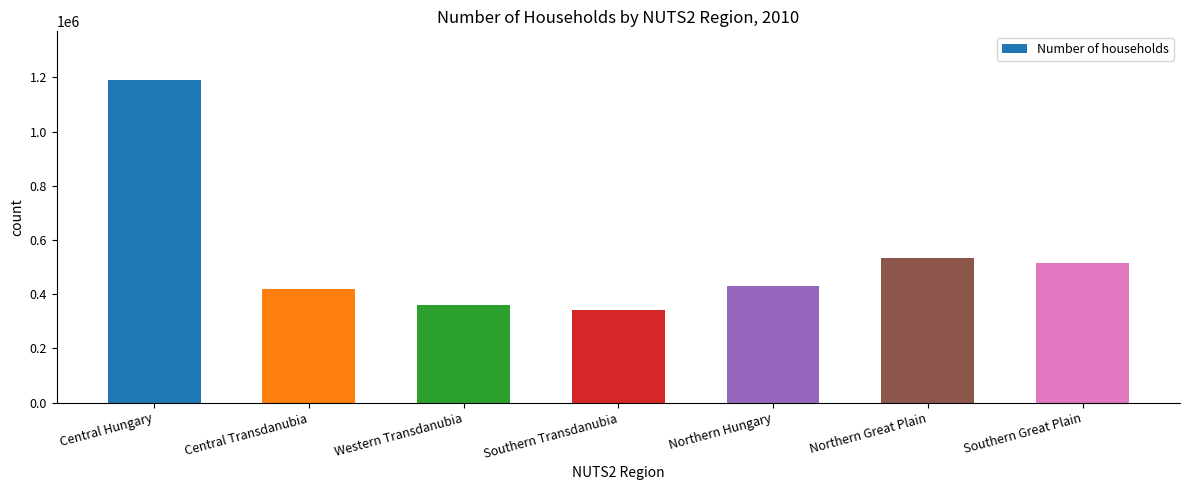

What is the sum of all values?

3789909